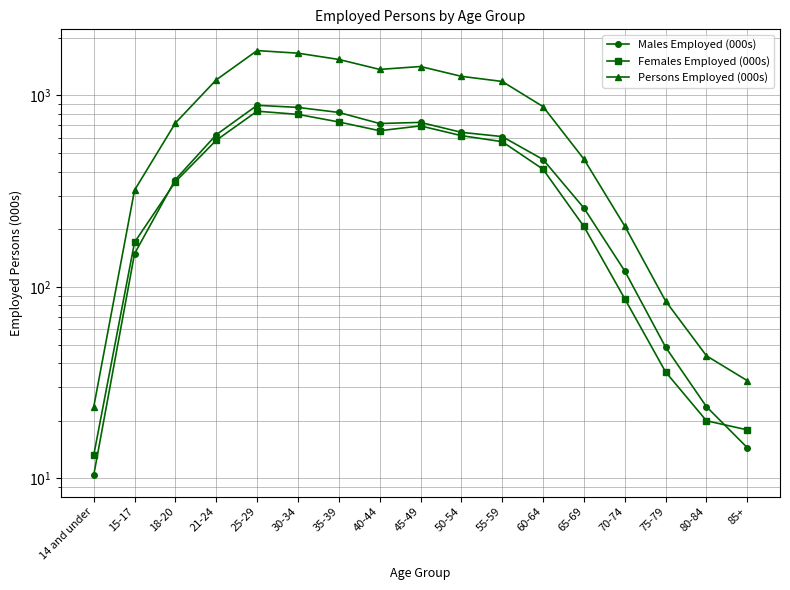

List the labels in order of Persons Employed (000s) value, largest first.

25-29, 30-34, 35-39, 45-49, 40-44, 50-54, 21-24, 55-59, 60-64, 18-20, 65-69, 15-17, 70-74, 75-79, 80-84, 85+, 14 and under